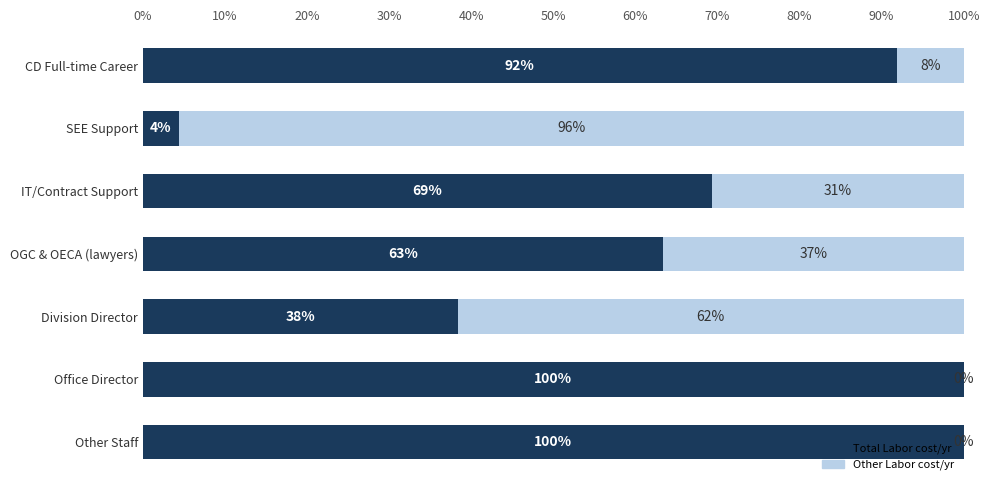

How many data points does each series have?

7